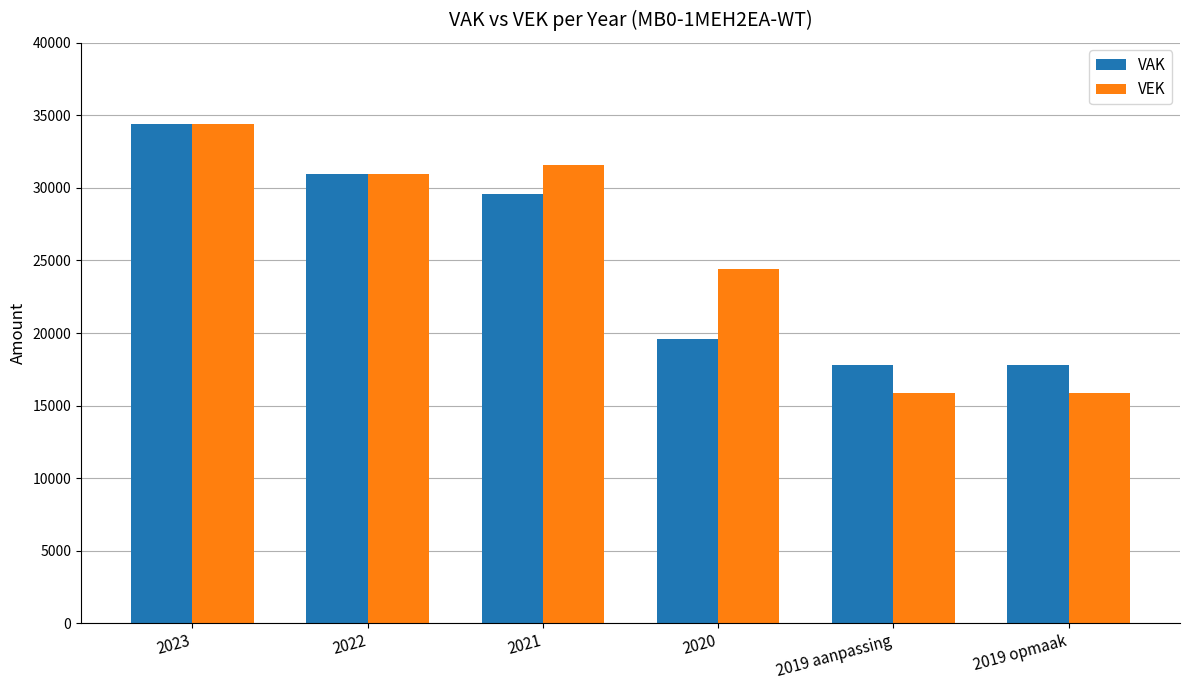

Which category has the highest value in the VAK series?

2023